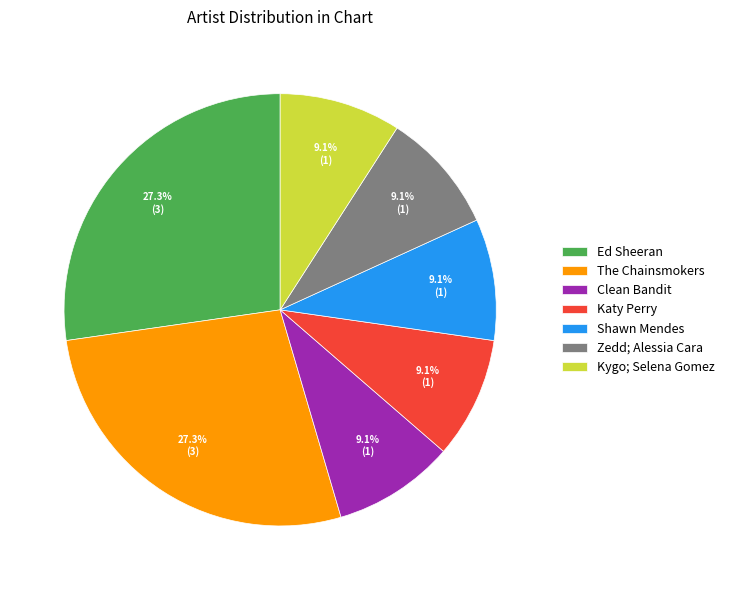

What percentage is NOT represented by Ed Sheeran?

72.7%